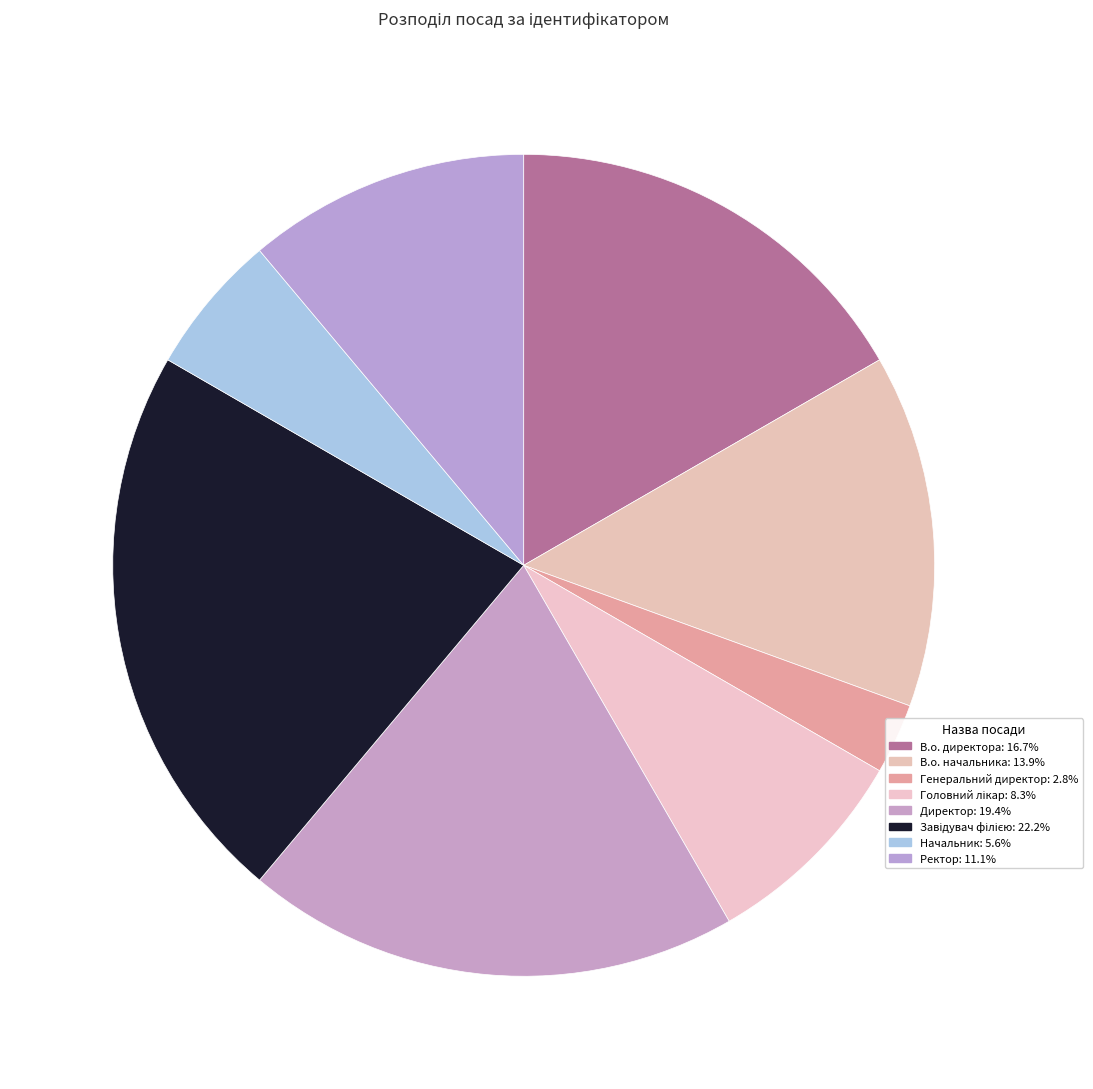

Which slice is the smallest?

Генеральний директор